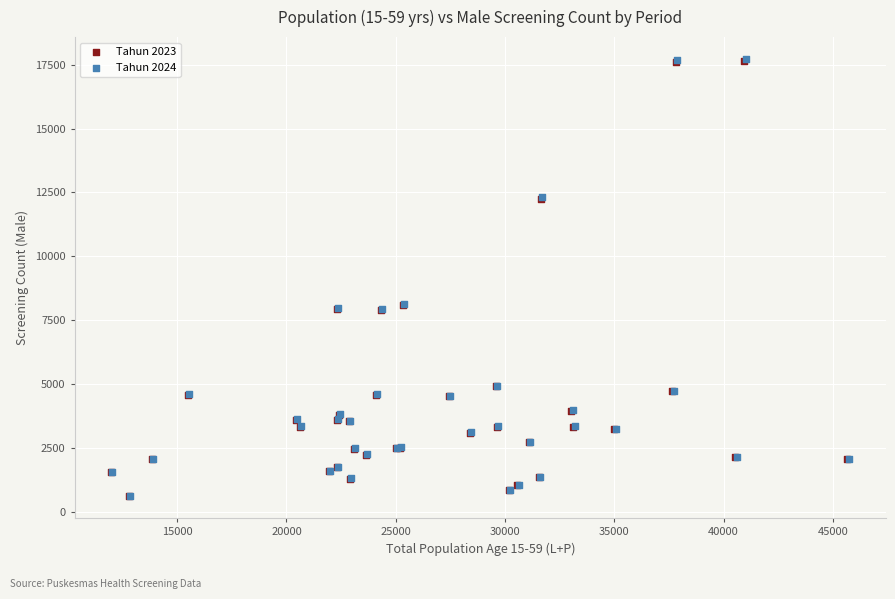

What are all the series names shown in the legend?

Tahun 2023, Tahun 2024